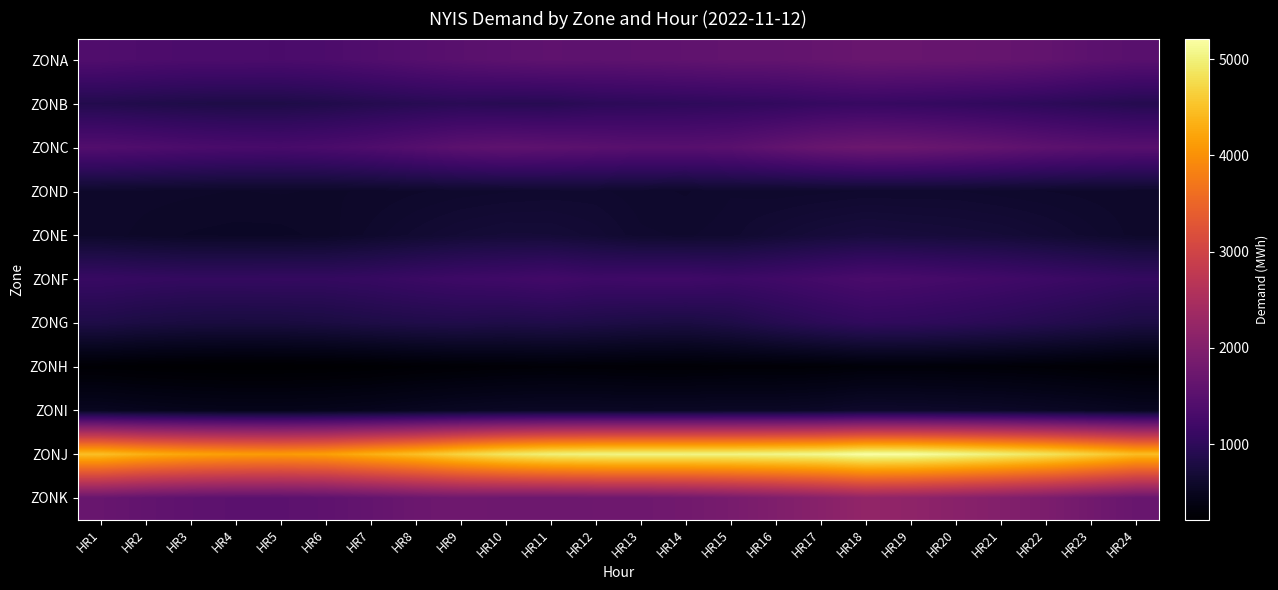

At how many categories does at least one series exceed 3064?

24